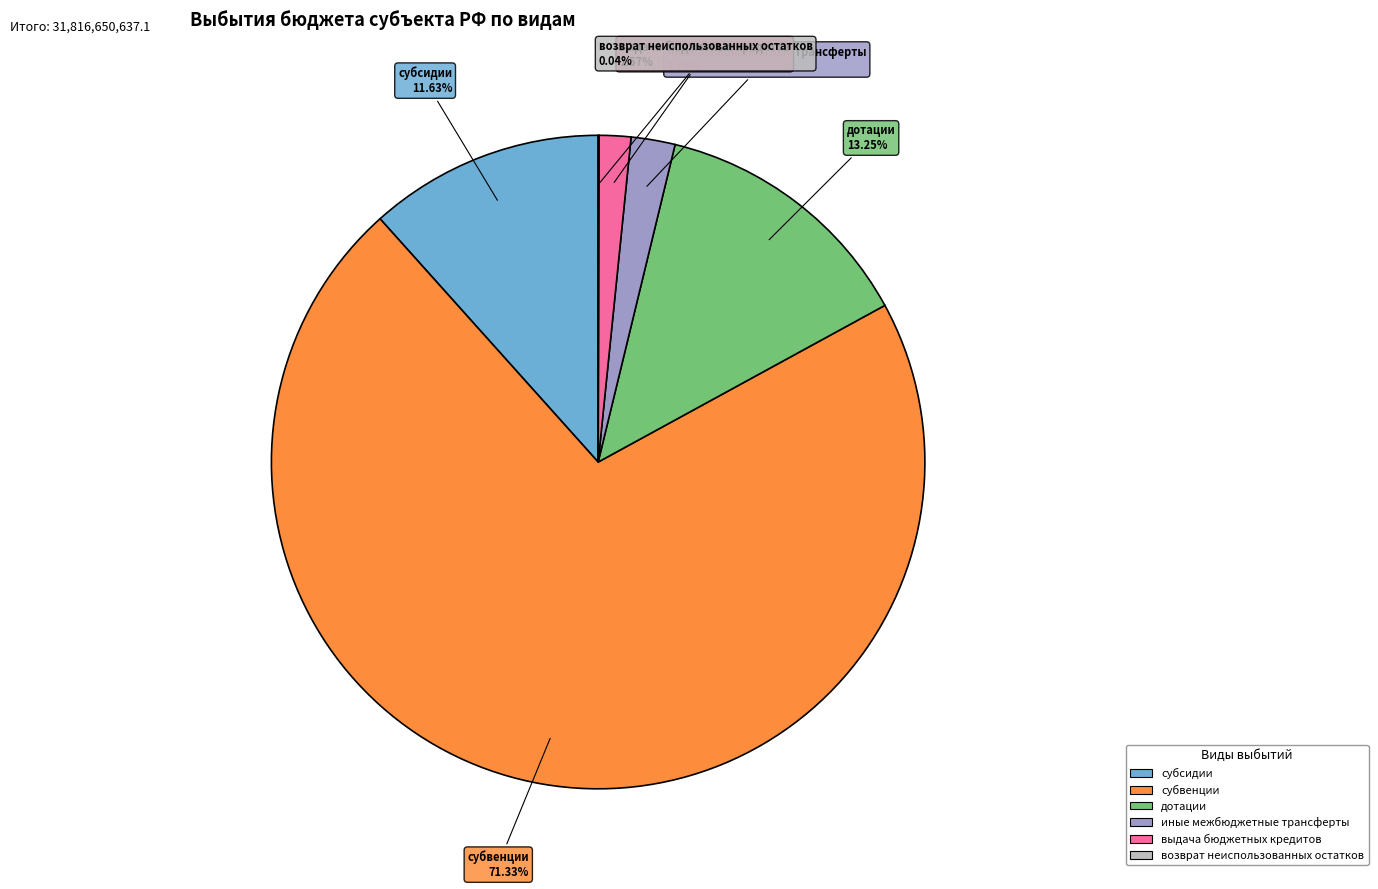

To the nearest percent, what is the difference between the largest and smallest slice percentages?

71%